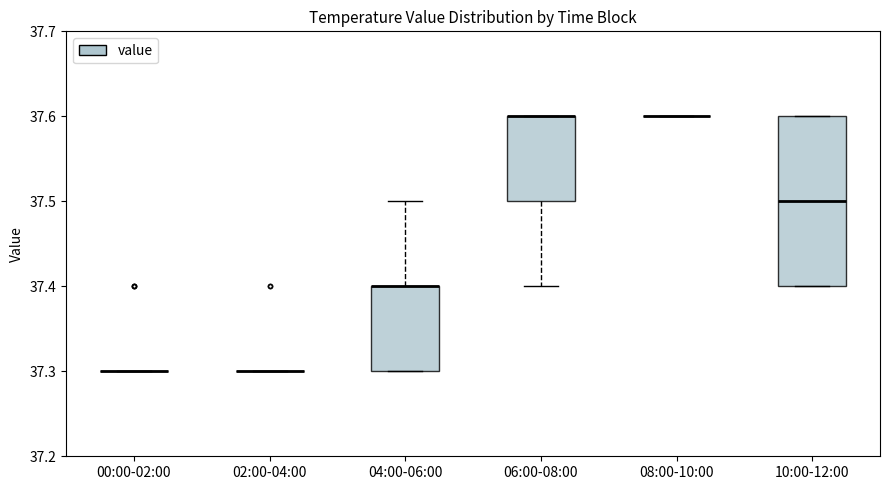

Comparing the boxes themselves (not the whiskers), which one is the tallest?

10:00-12:00